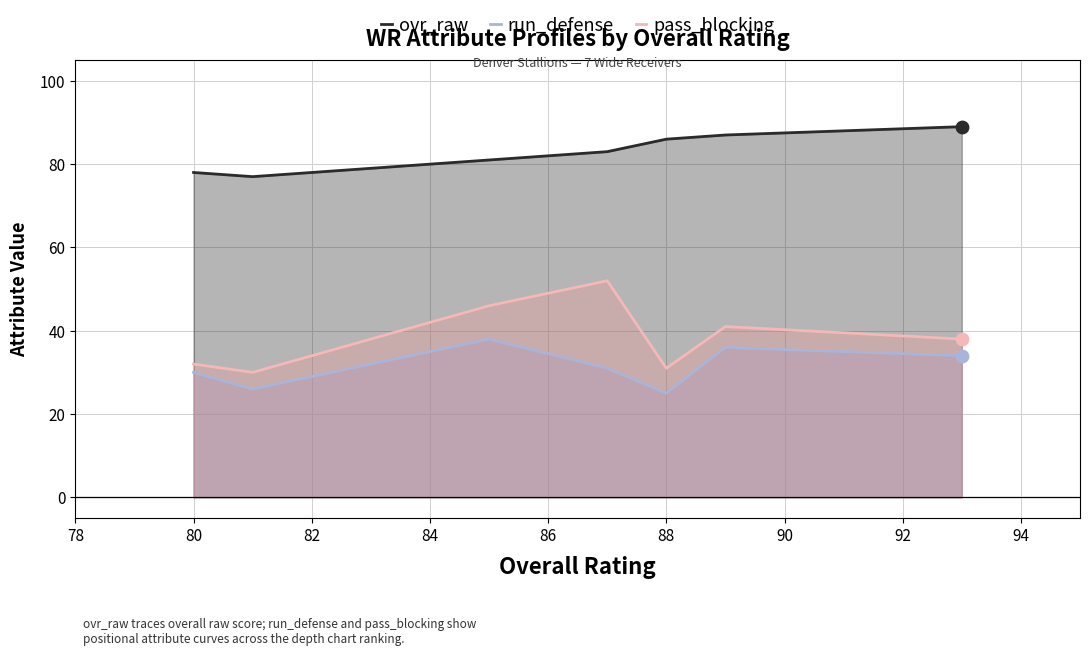

Is the value of pass_blocking at 88 greater than the value of ovr_raw at 88?

No